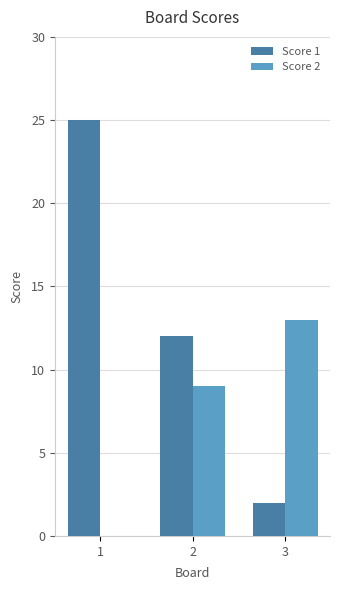

The Score 2 series shows -7 at 1. True or false?

False